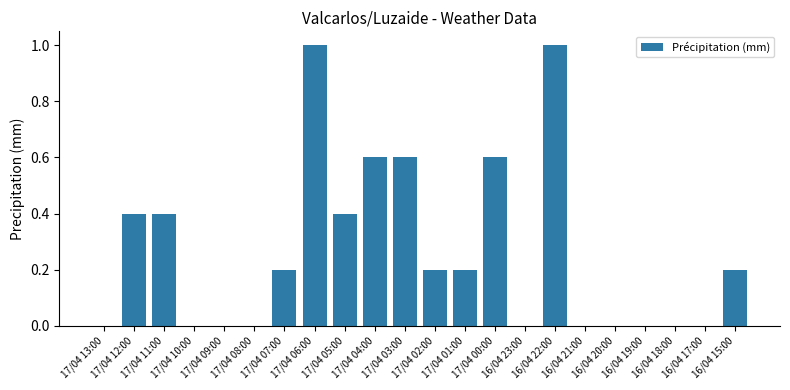

Reading right to left, what are all the values shown in this chart?

0.2	0.0	0.0	0.0	0.0	0.0	1.0	0.0	0.6	0.2	0.2	0.6	0.6	0.4	1.0	0.2	0.0	0.0	0.0	0.4	0.4	0.0